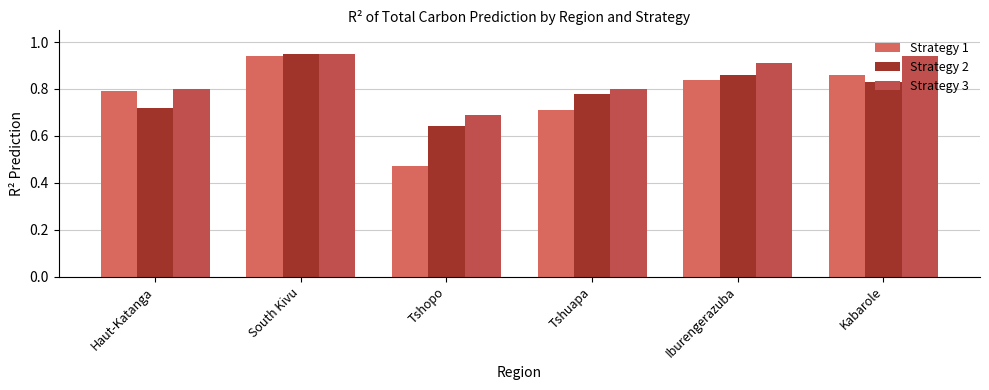

How many series are shown in this chart?

3